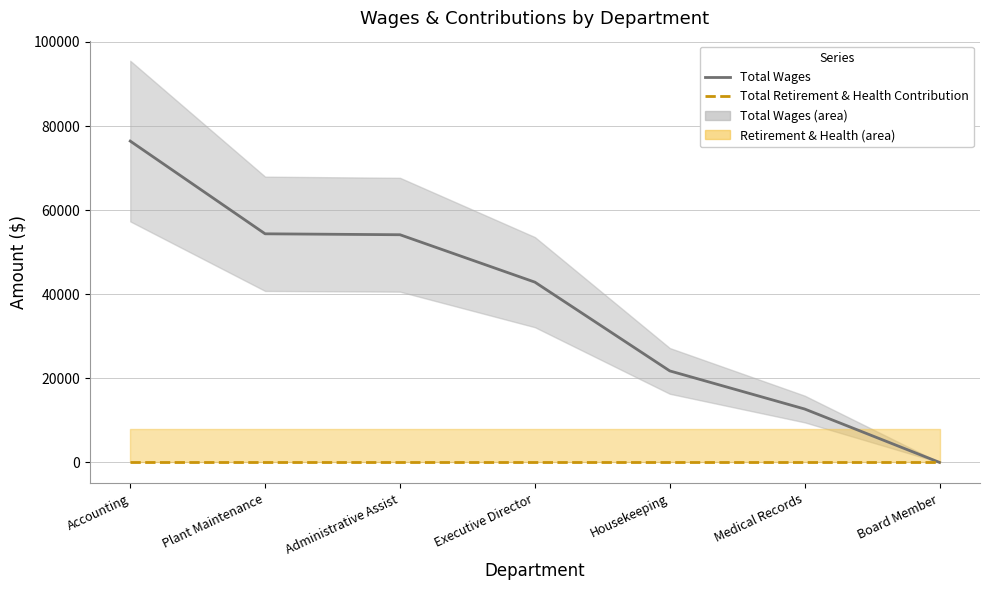

Count the number of data series in this chart.

2